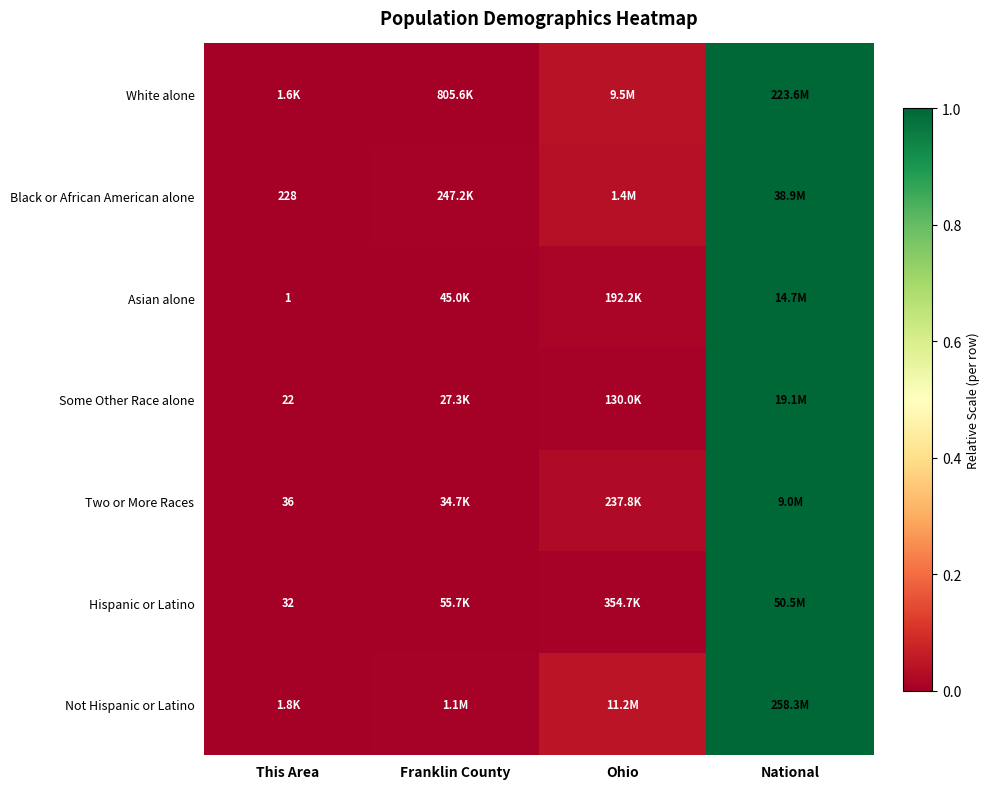

The Not Hispanic or Latino series shows 1.7 at National. True or false?

False